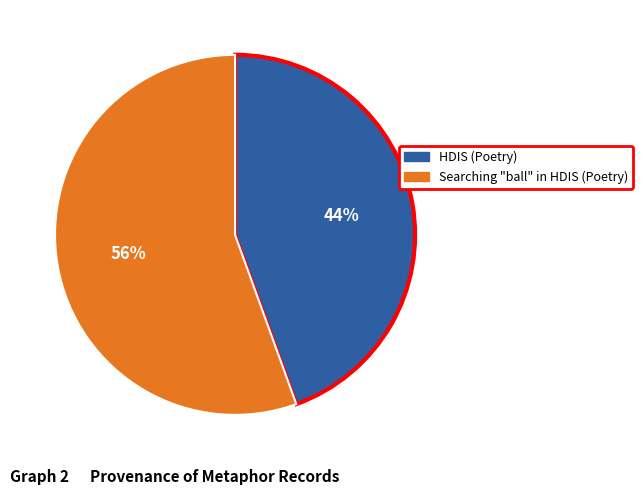

Between Searching "ball" in HDIS (Poetry) and HDIS (Poetry), which is larger?

Searching "ball" in HDIS (Poetry)